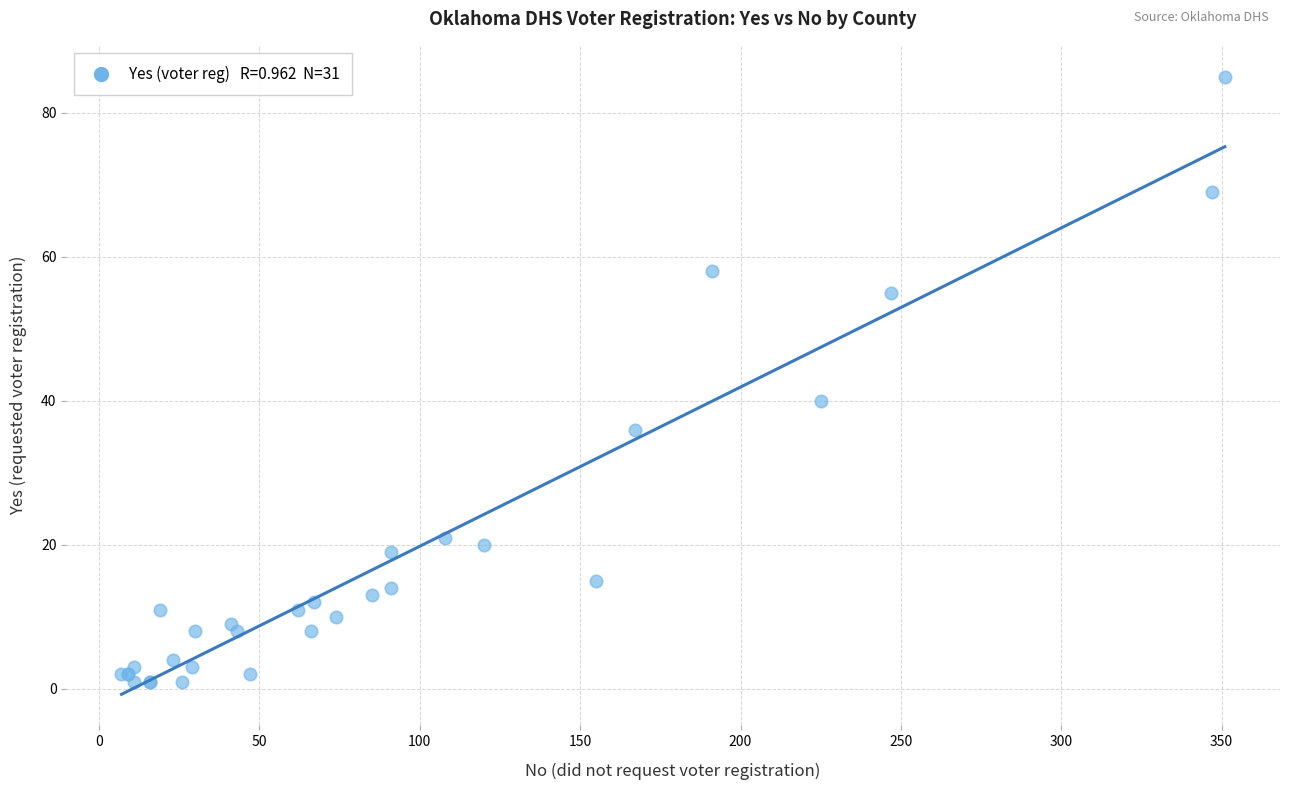

What Y value in the scatter plot is closest to 43?

40